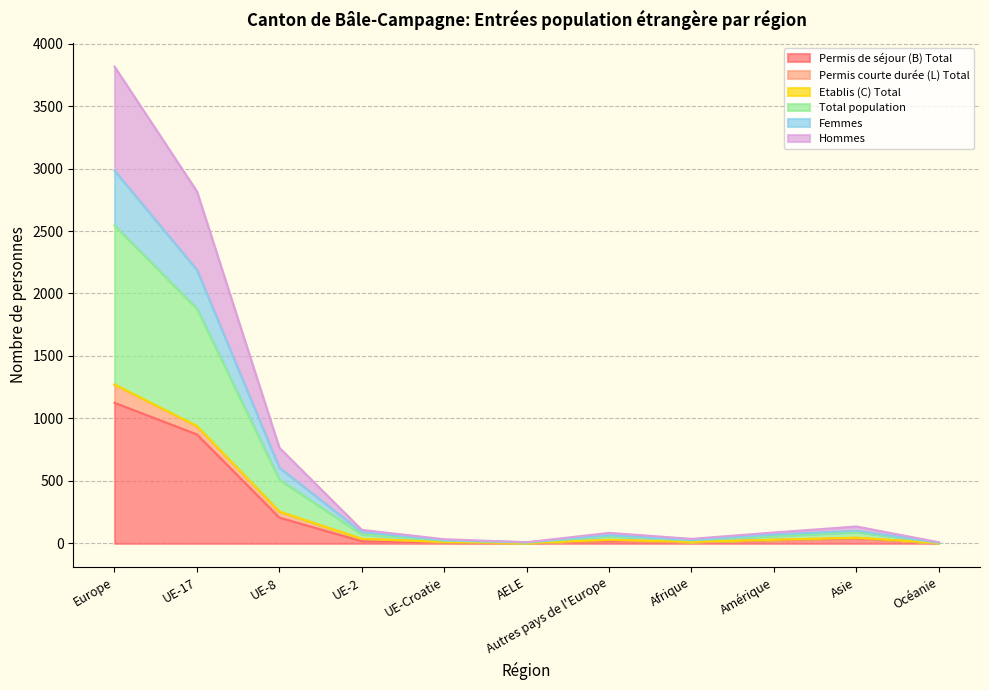

What is the value of the Hommes point at the 4th from the left?

36